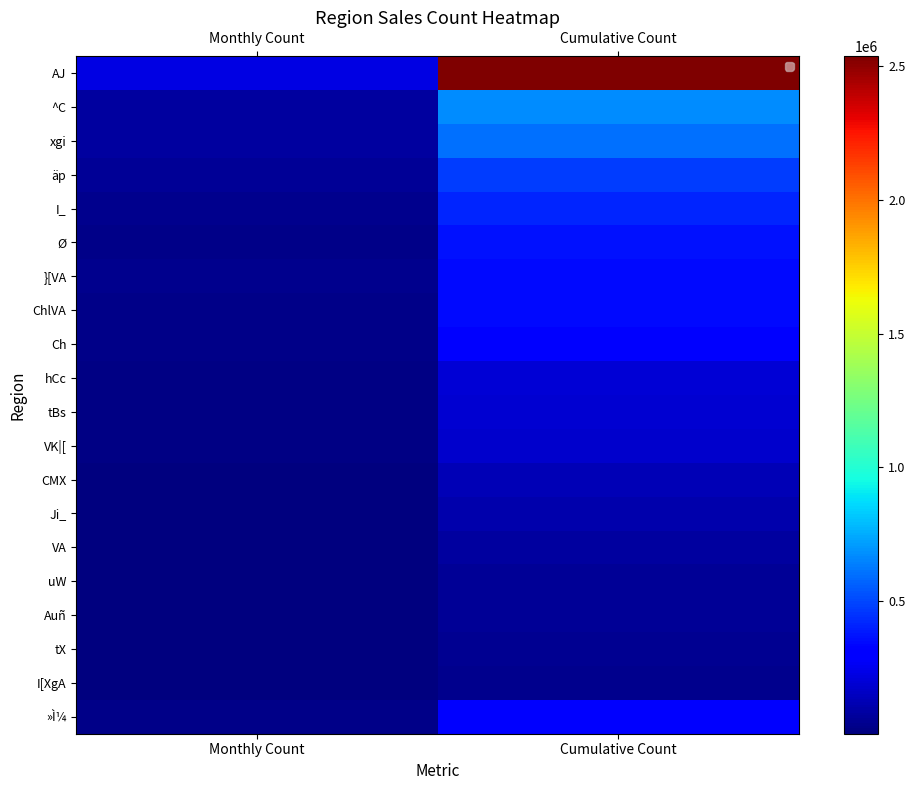

List the series in order of their peak value, highest first.

AJ, ^C, xgi, äp, I_, Ø, }[VA, ChlVA, »Ì¼, Ch, hCc, tBs, VK|[, CMX, Ji_, VA, uW, Auñ, tX, I[XgA